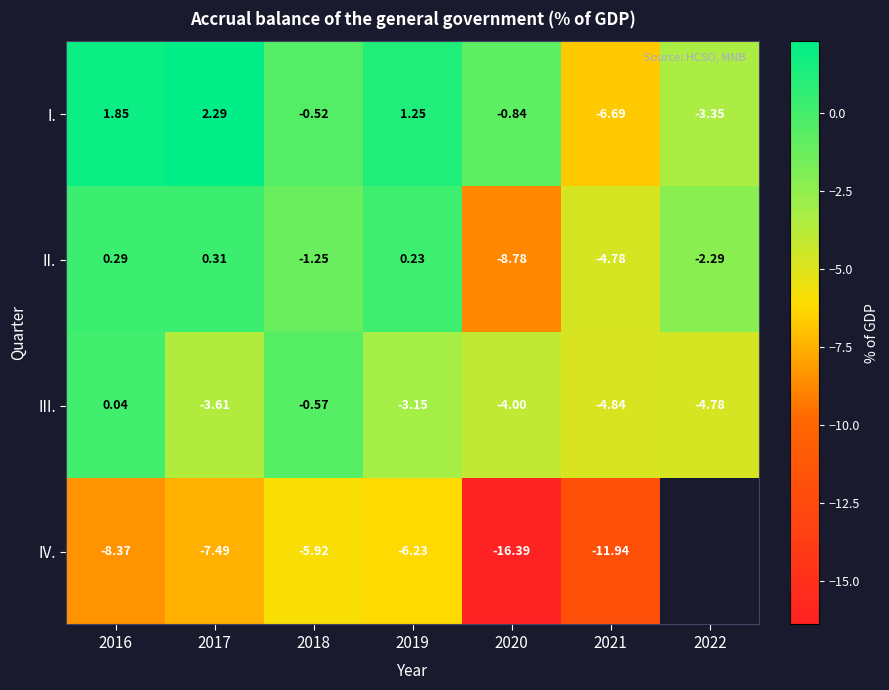

How many categories are shown in the chart?

7